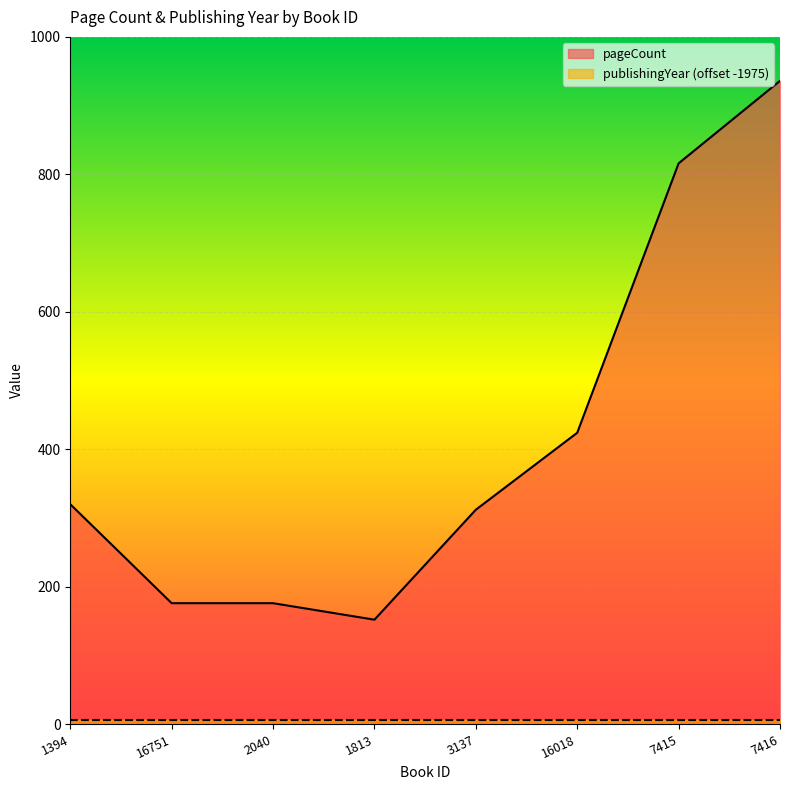

Reading left to right, extract all data points from this chart.

320	176	176	152	312	424	816	936